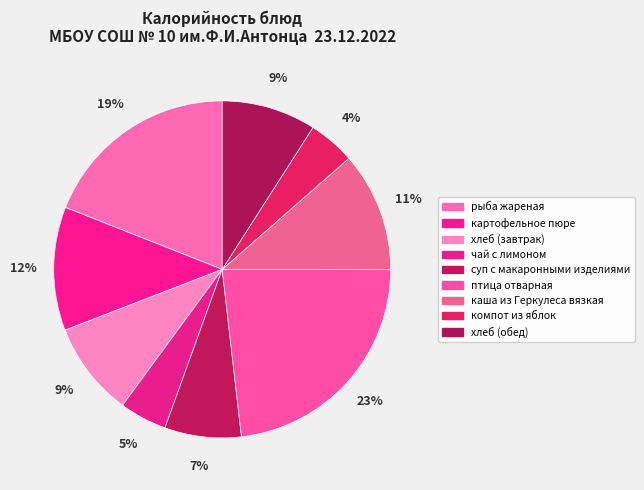

Count the number of slices in the pie.

9